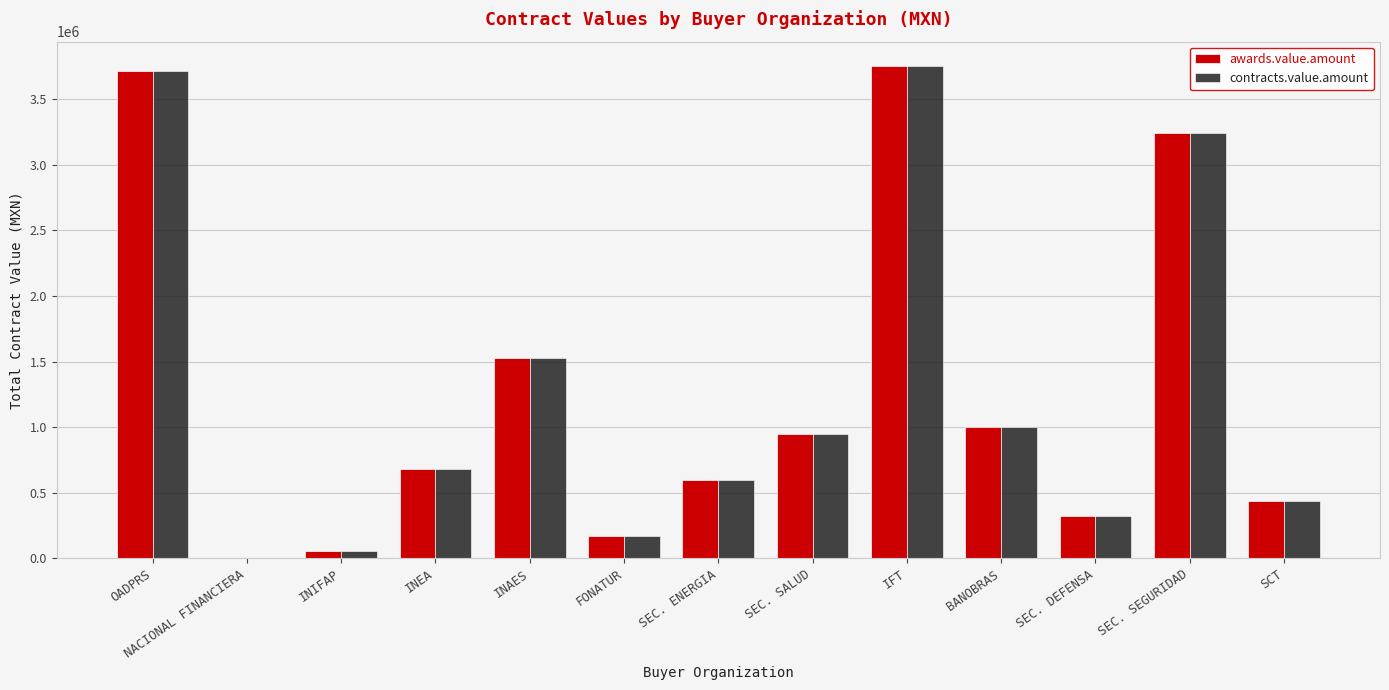

Is the value of contracts.value.amount at INIFAP greater than the value of awards.value.amount at SEC. SALUD?

No